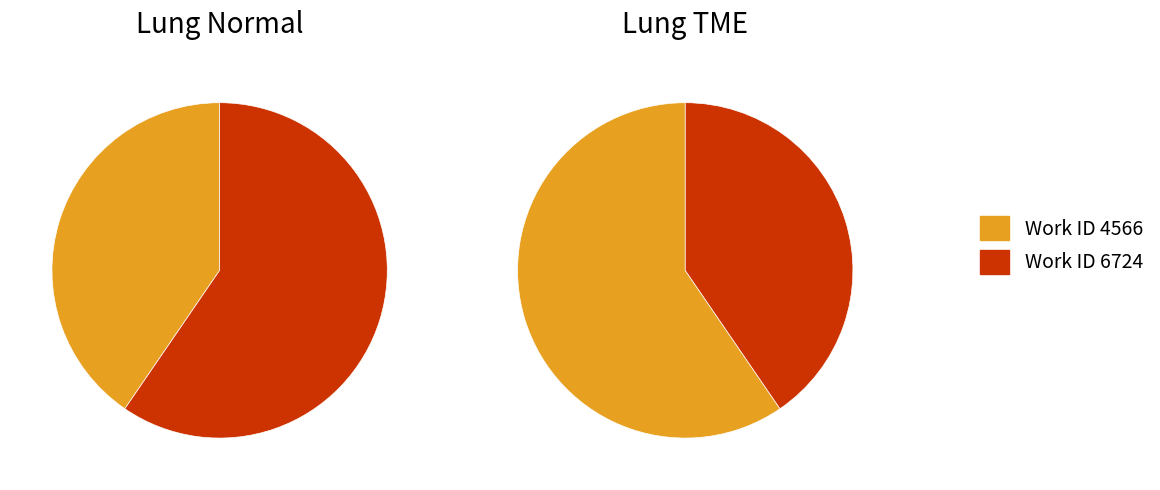

To the nearest percent, what is the difference between the largest and smallest slice percentages?

19%